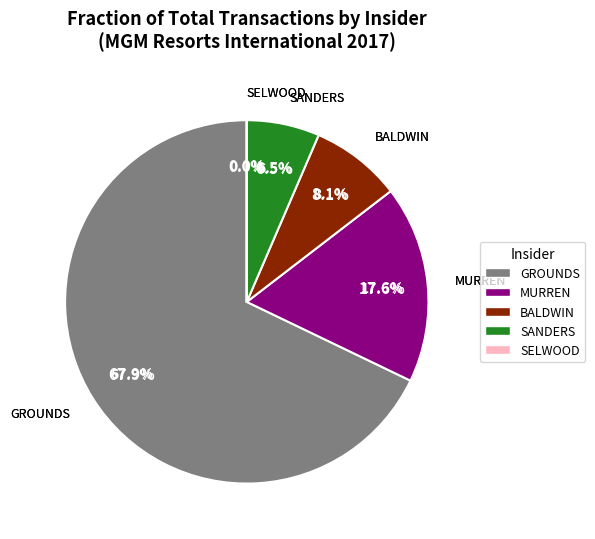

Which category has the biggest portion of the pie?

GROUNDS WILLIAM WARWICK